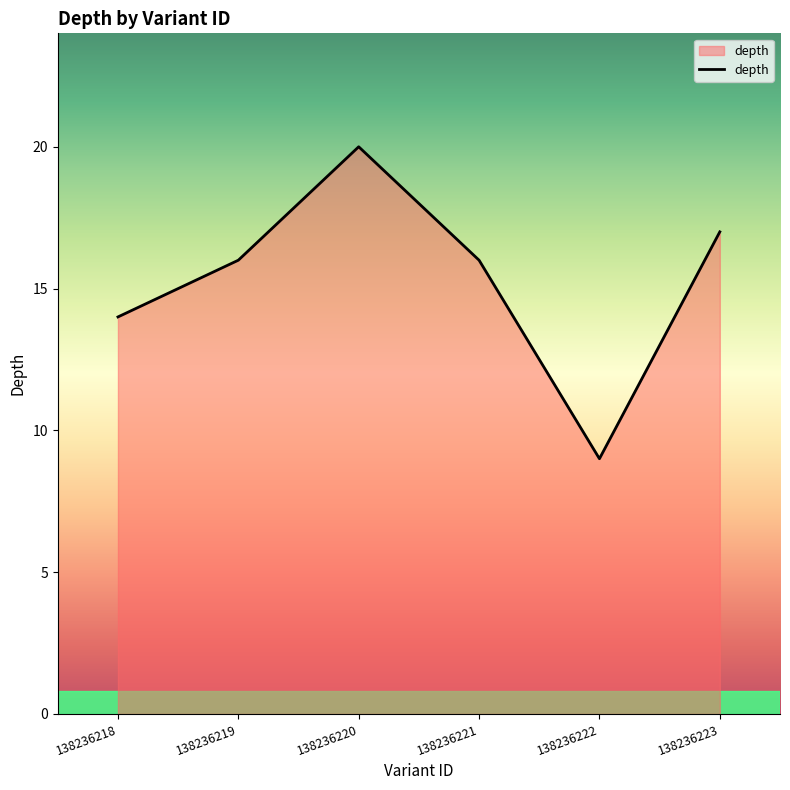

At which category does the chart reach its minimum across all series?

138236222